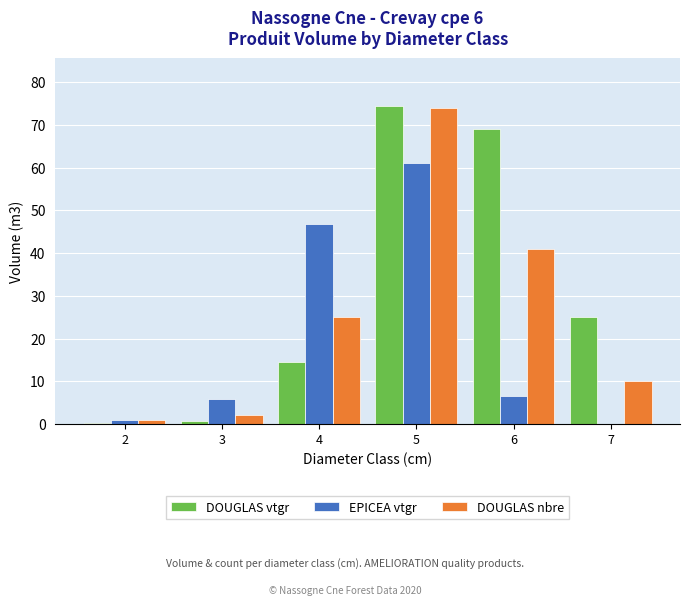

How many categories are shown in the chart?

6